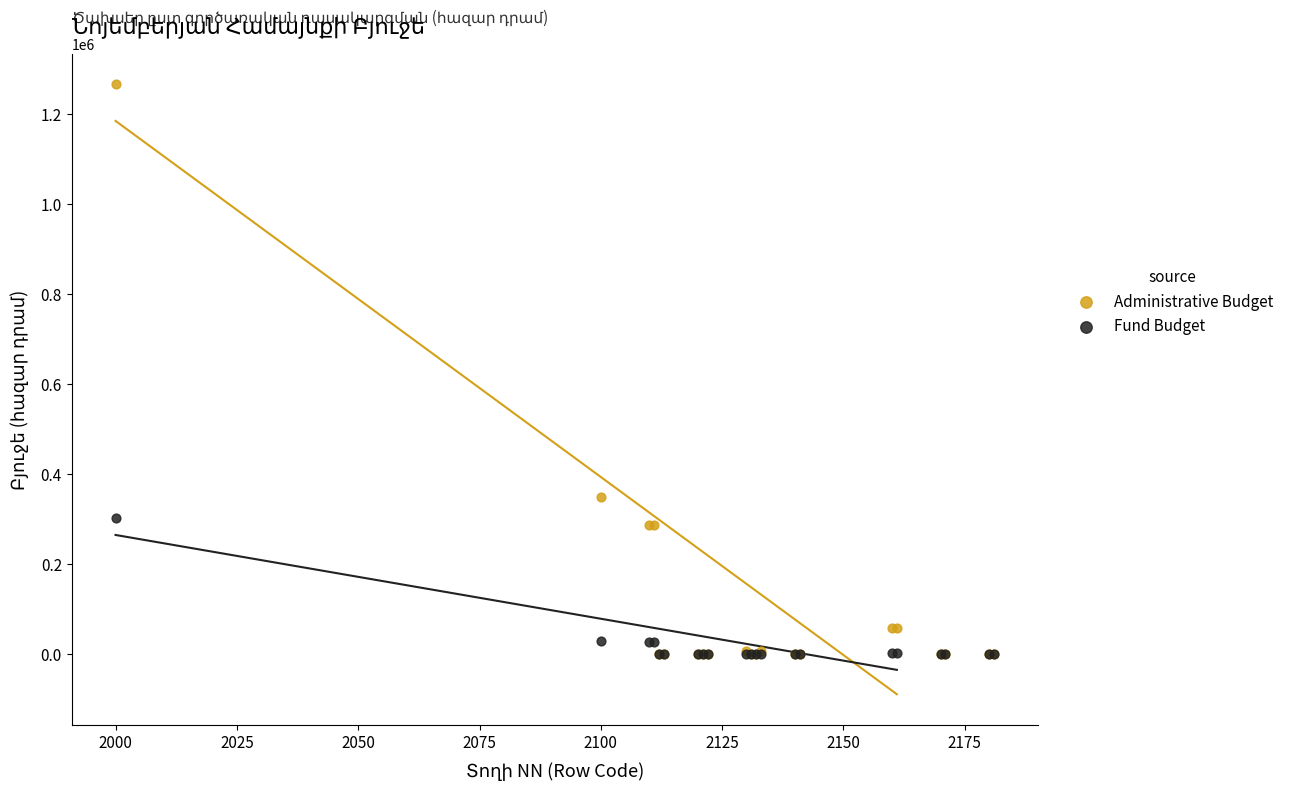

In the Administrative Budget series, what Y value is closest to 633630?

350001.0